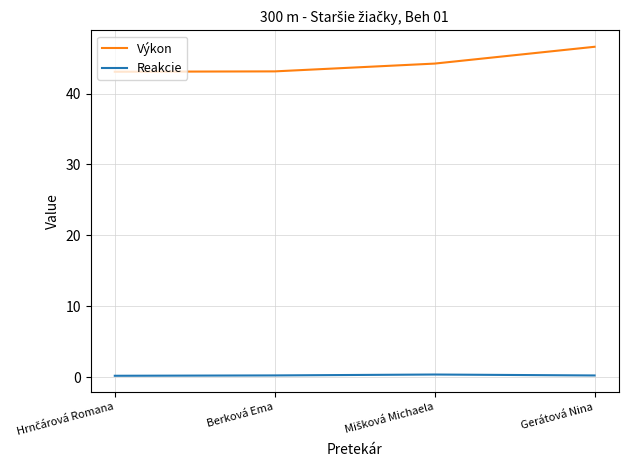

Which series has the widest spread of values?

Výkon